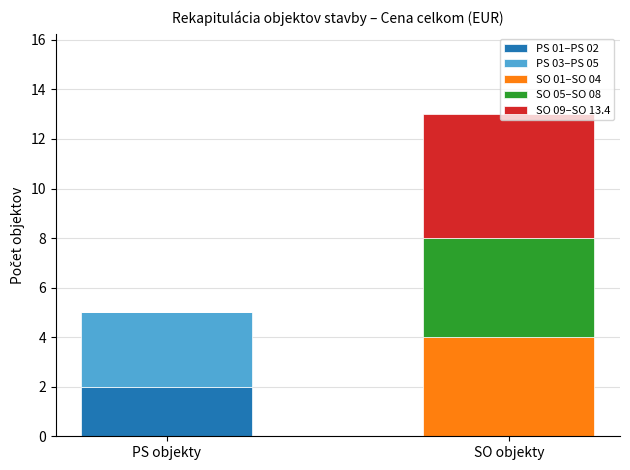

Is it true that PS 01–PS 02 equals 0 at SO objekty?

True